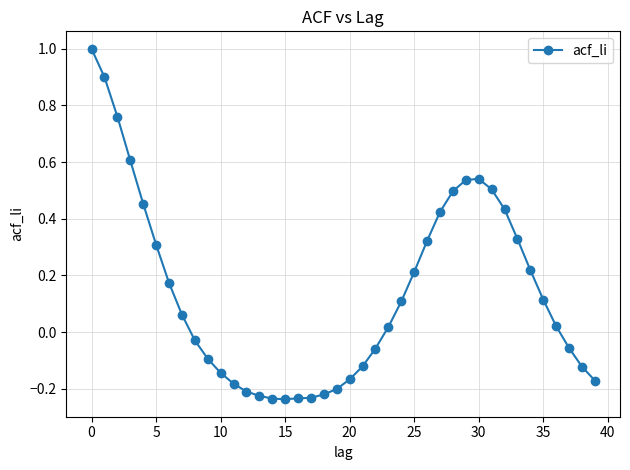

True or false: there are more than 0 points higher than both neighbors.

True